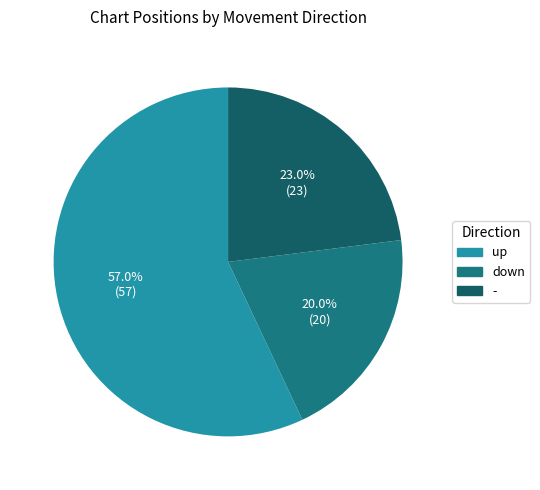

To the nearest percent, what portion does up represent?

57%